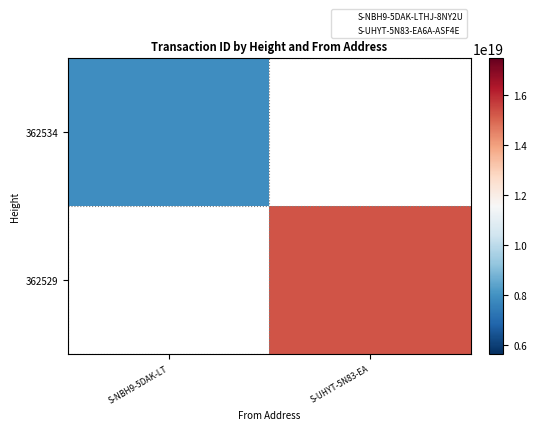

What is the maximum value shown in the chart?

15264899637531320320.0